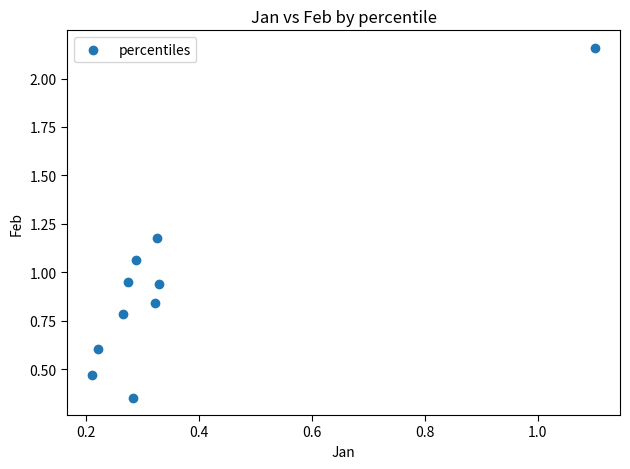

What is the range of Y values (max minus min)?

1.8